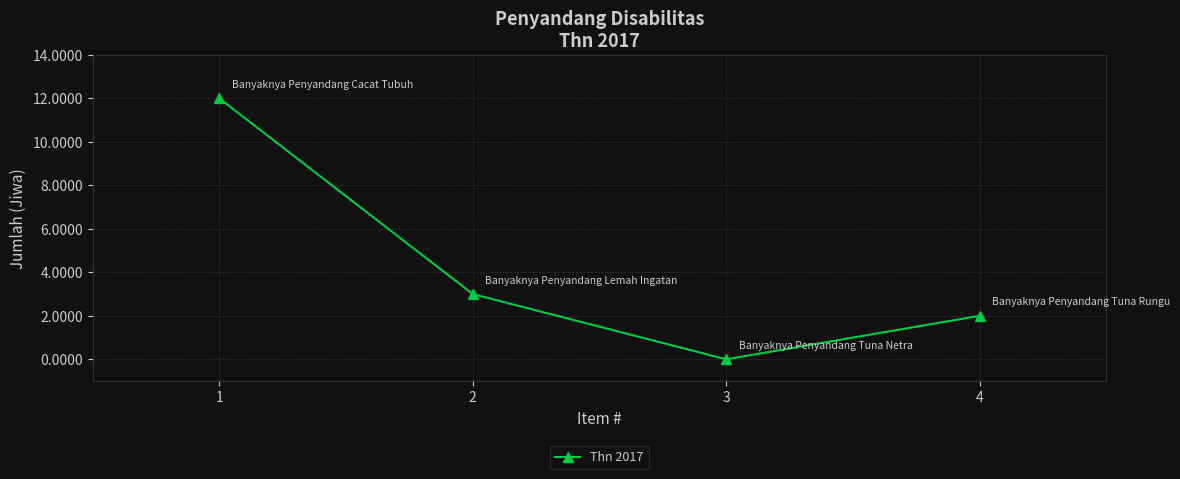

Between 3 and 1, which is larger?

1